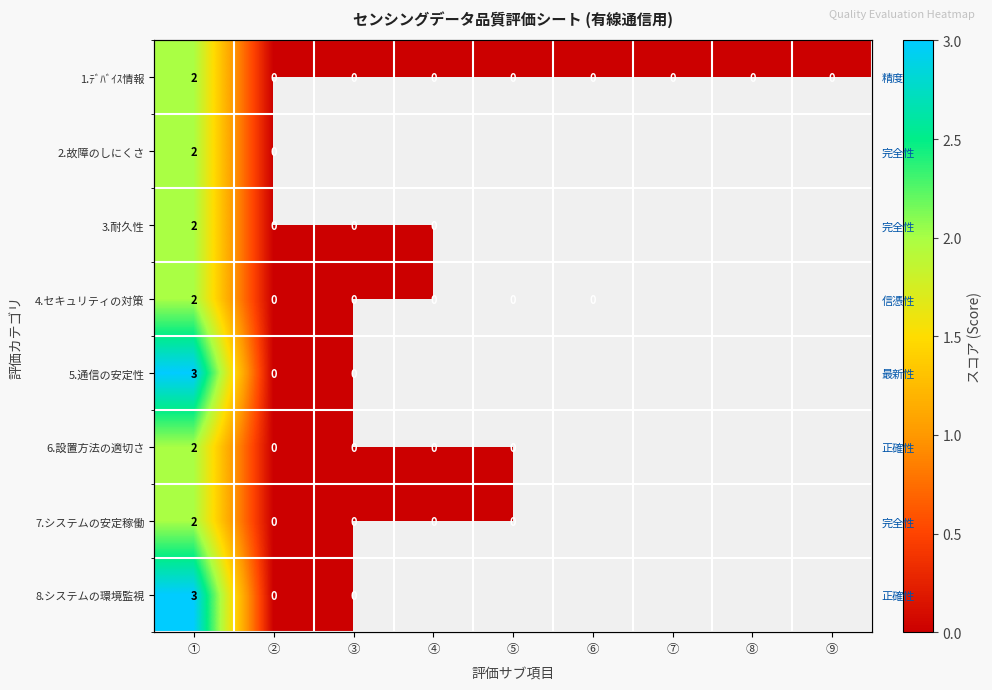

How many series are shown in this chart?

8